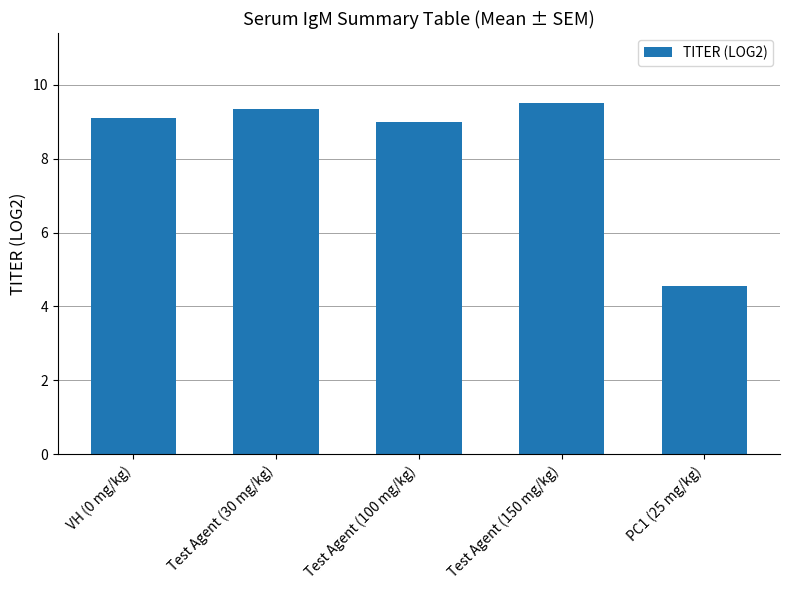

What is the difference between the maximum and second lowest values?

0.5